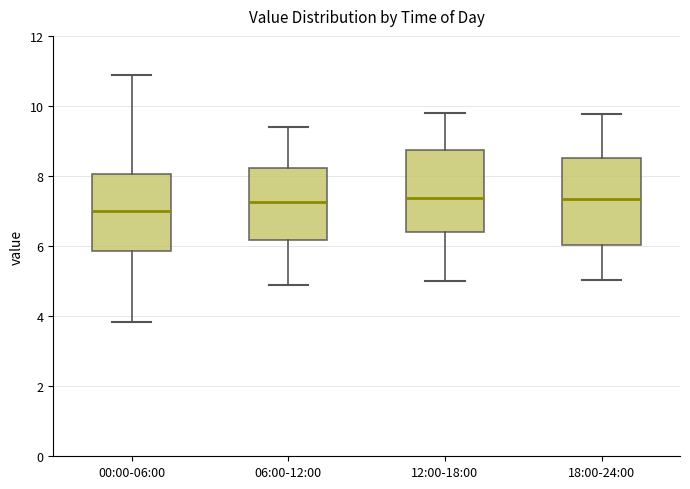

Where does the median line of the box for 12:00-18:00 sit on the y-axis? The values are not printed on the chart, so give them approximately, as read against the axis.

7.4